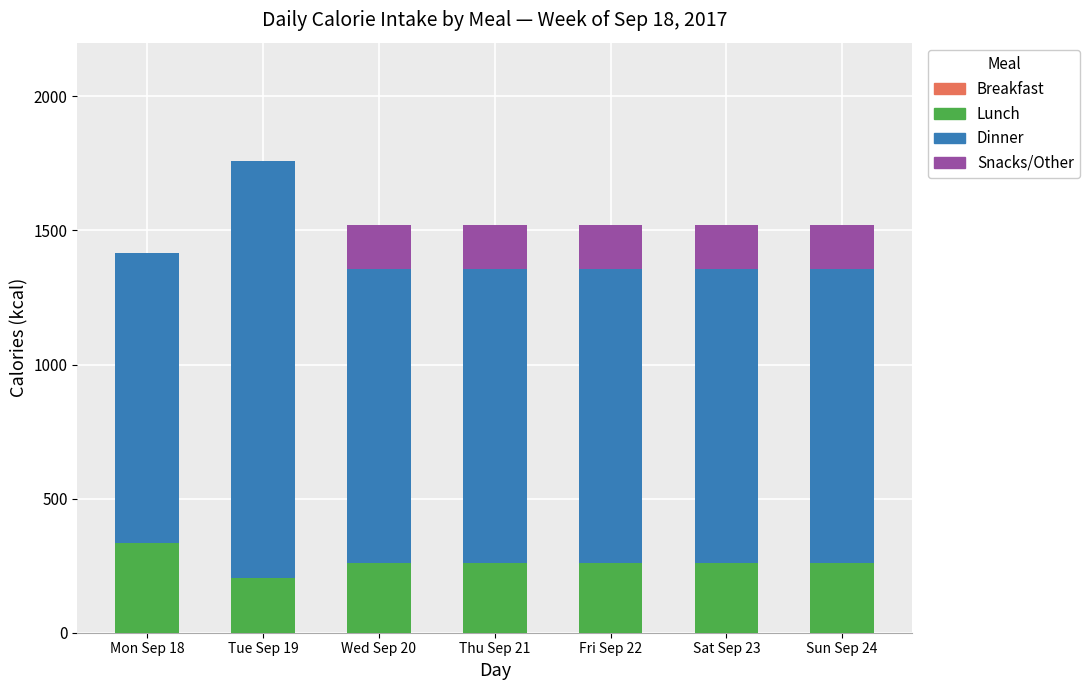

What is the highest value of the Lunch series?

335